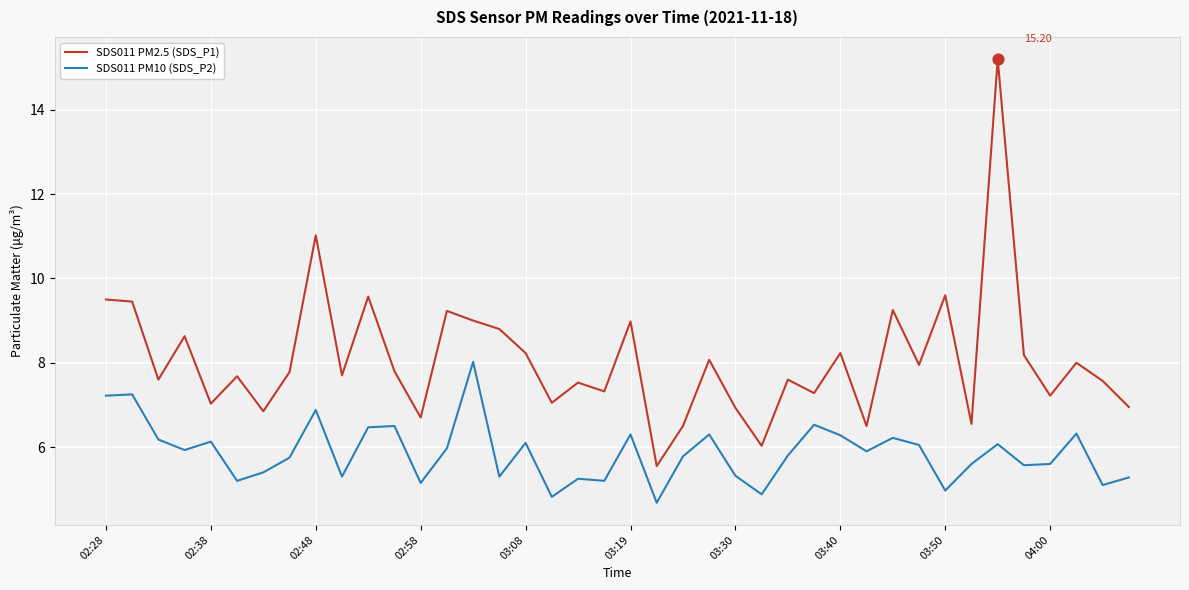

True or false: SDS011 PM10 (SDS_P2) and SDS011 PM2.5 (SDS_P1) cross at least once.

False